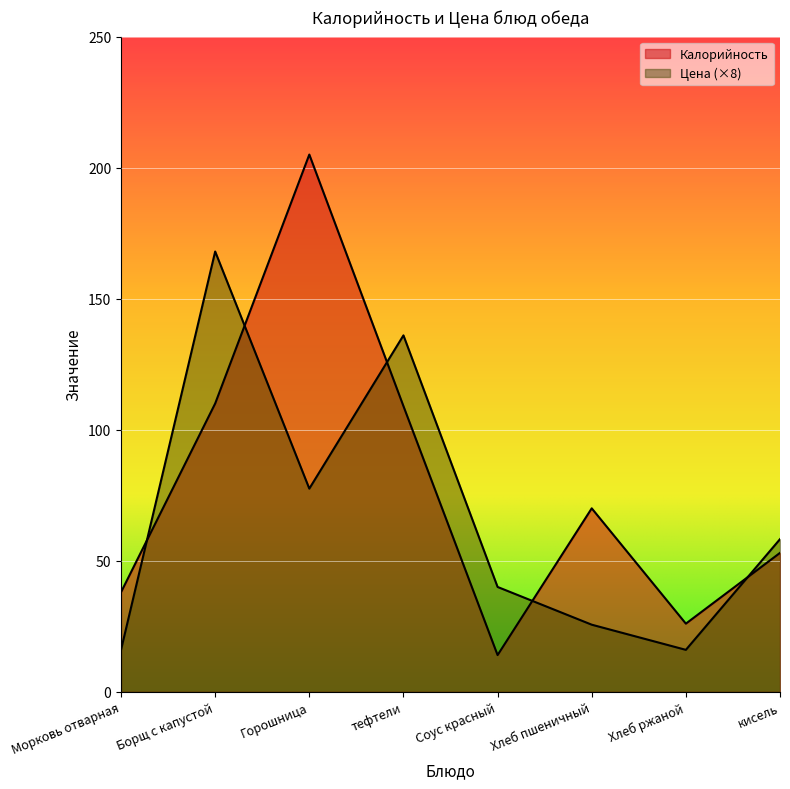

Which has a higher value, Хлеб ржаной or кисель?

кисель